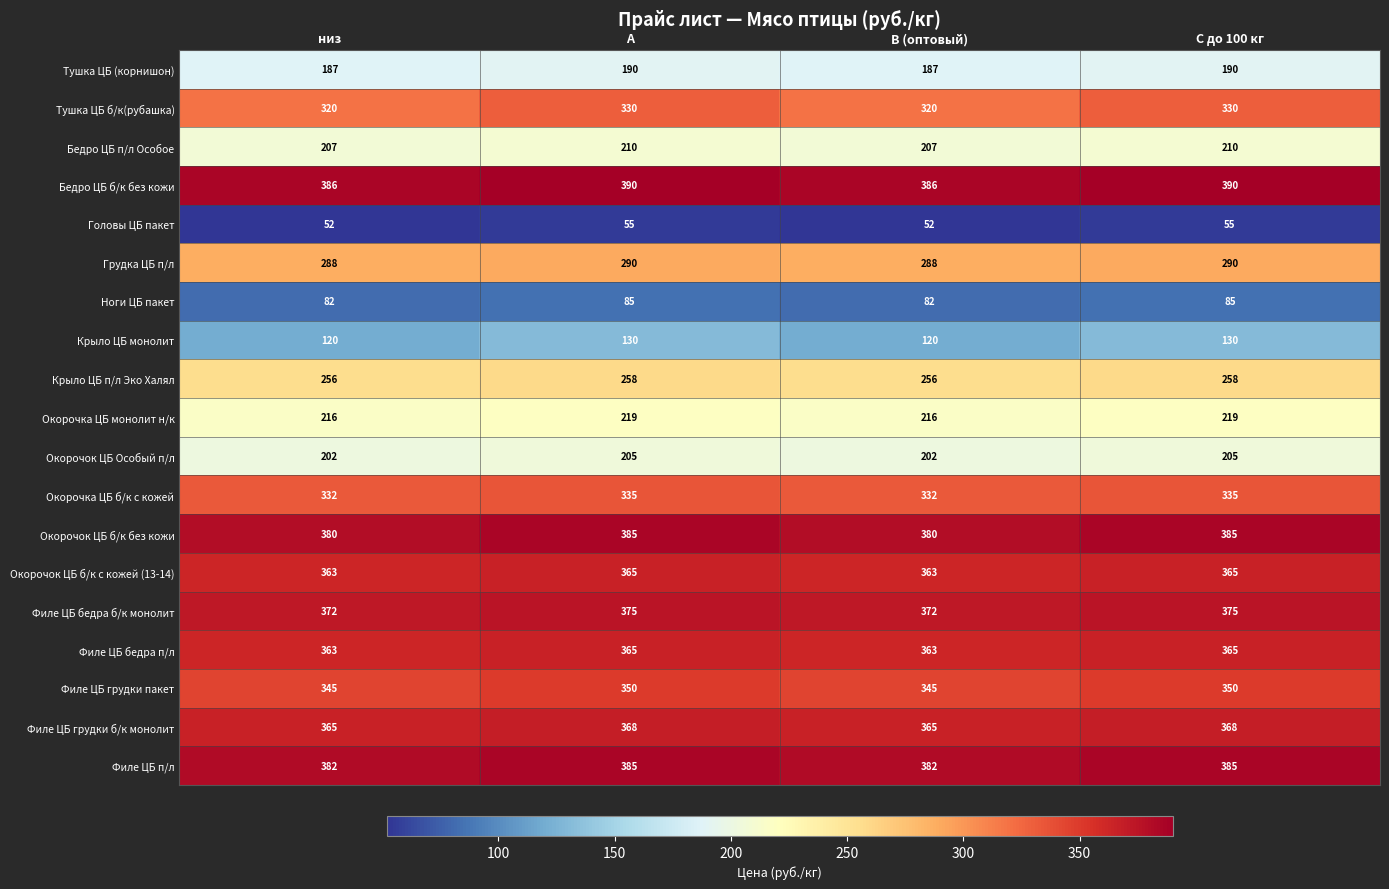

How many Филе ЦБ п/л values are between 382 and 385?

4